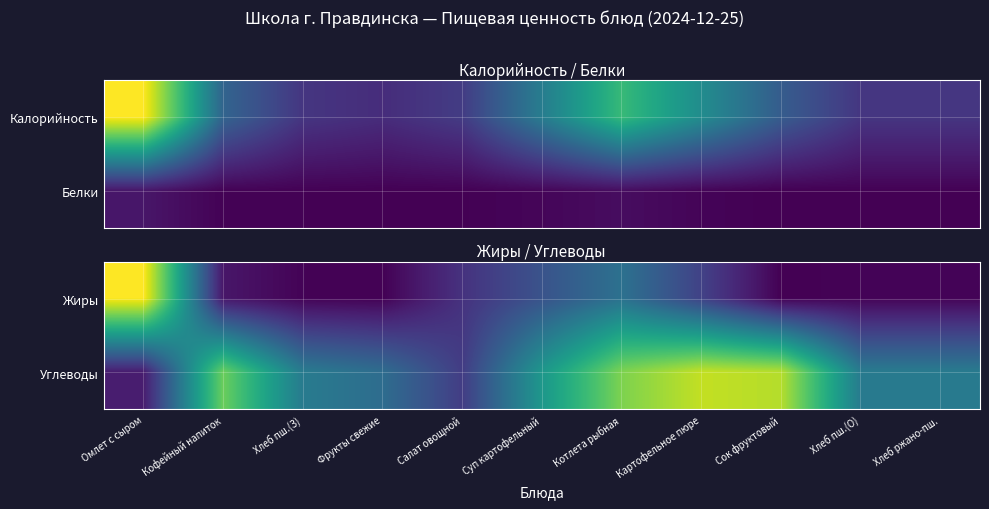

Reading left to right, what are all the values shown in this chart?

Жиры: Омлет с сыром=25.2	Кофейный напиток=1.5	Хлеб пш.(З)=0.2	Фрукты свежие=0.1	Салат овощной=3.6	Суп картофельный=6.5	Котлета рыбная=9.4	Картофельное пюре=4.9	Сок фруктовый=0.0	Хлеб пш.(О)=0.2	Хлеб ржано-пш.=0.2
Углеводы: Омлет с сыром=2.0	Кофейный напиток=19.5	Хлеб пш.(З)=10.4	Фрукты свежие=8.9	Салат овощной=4.5	Суп картофельный=13.4	Котлета рыбная=20.3	Картофельное пюре=22.9	Сок фруктовый=22.4	Хлеб пш.(О)=10.4	Хлеб ржано-пш.=10.4